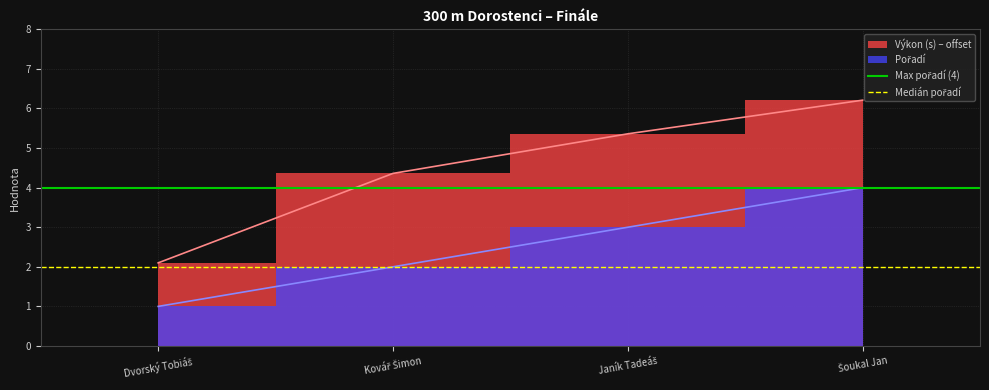

How many lines are shown in the chart?

2